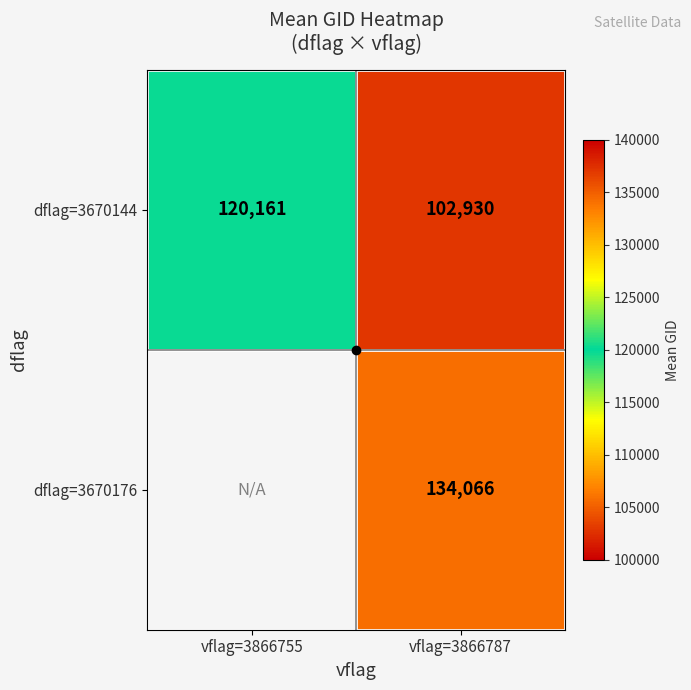

At how many categories does at least one series exceed 126540?

1